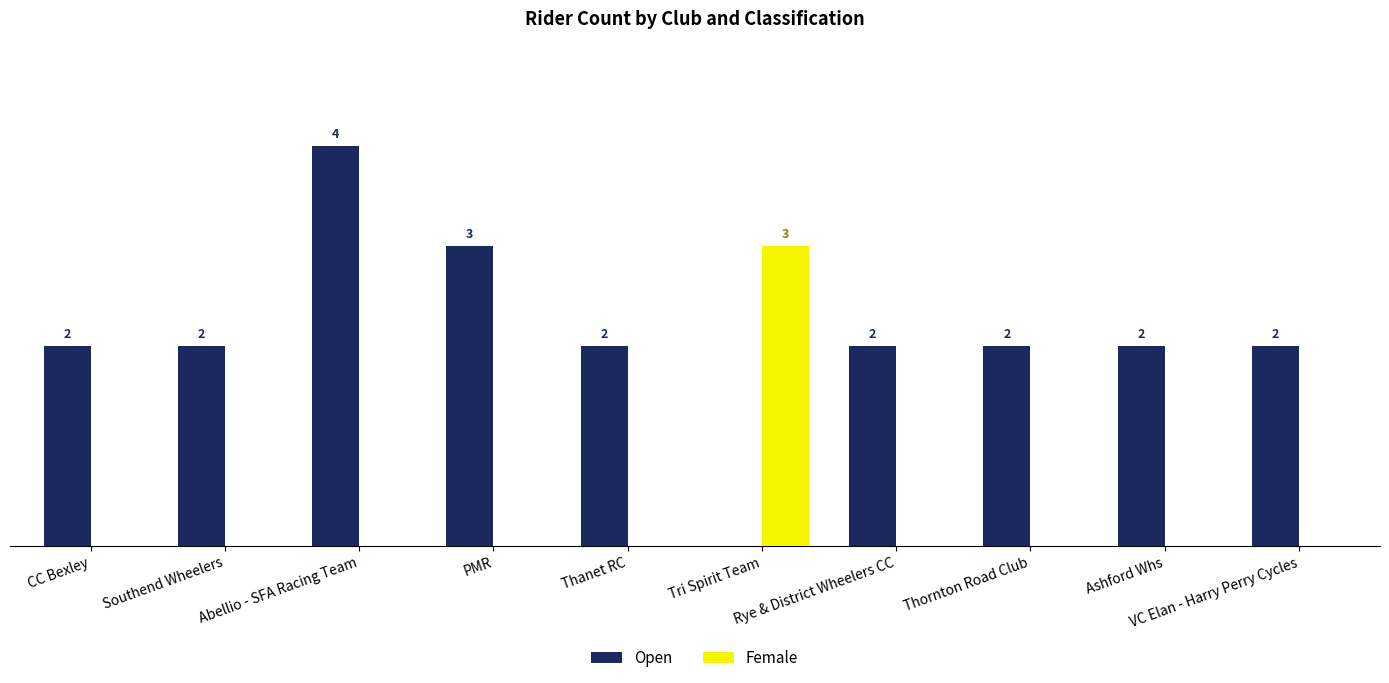

Which series has the largest total across all categories?

Open